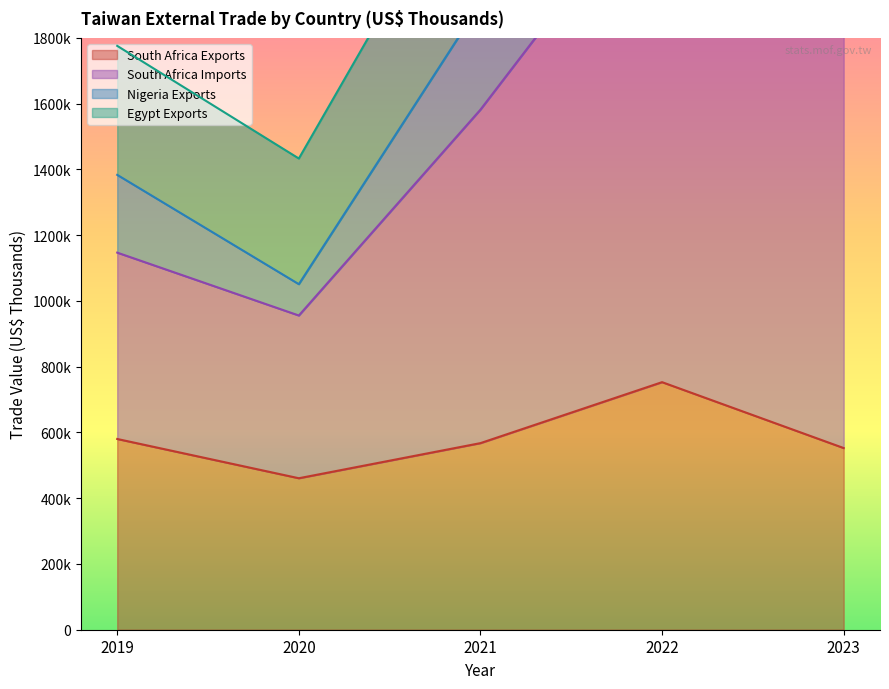

True or false: South Africa Exports has more than 2 points higher than both neighbors.

False